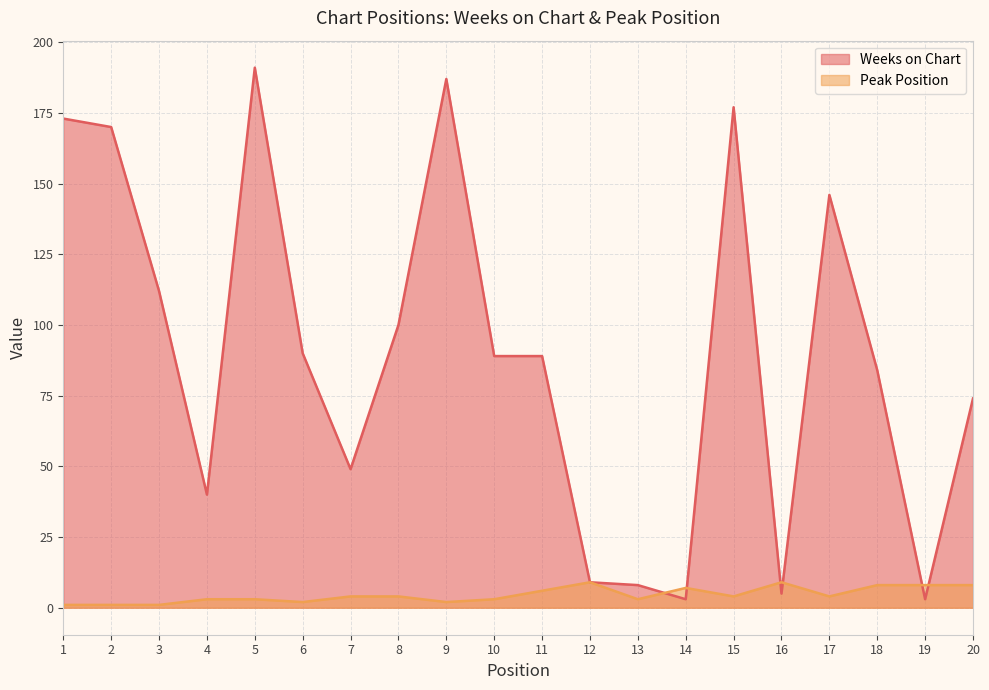

What is the value of the Weeks on Chart point at the 11th from the left?

89